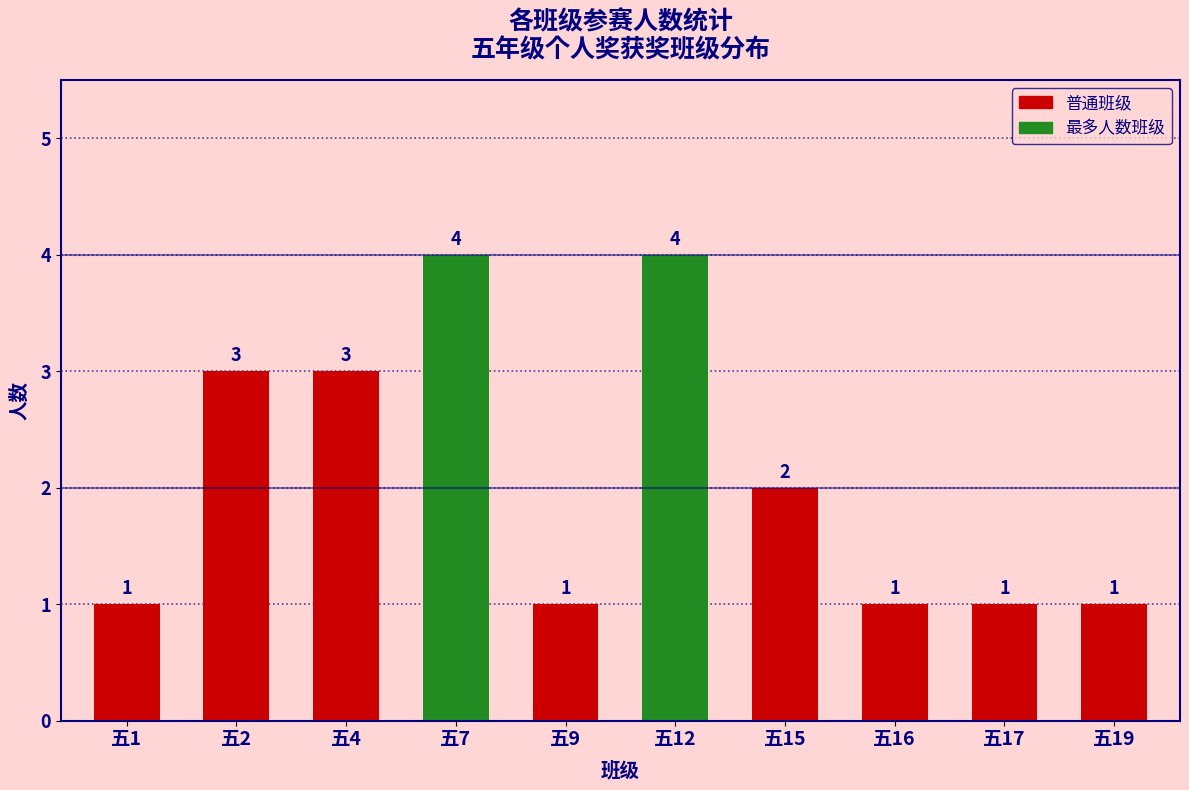

What is the greatest value displayed?

4